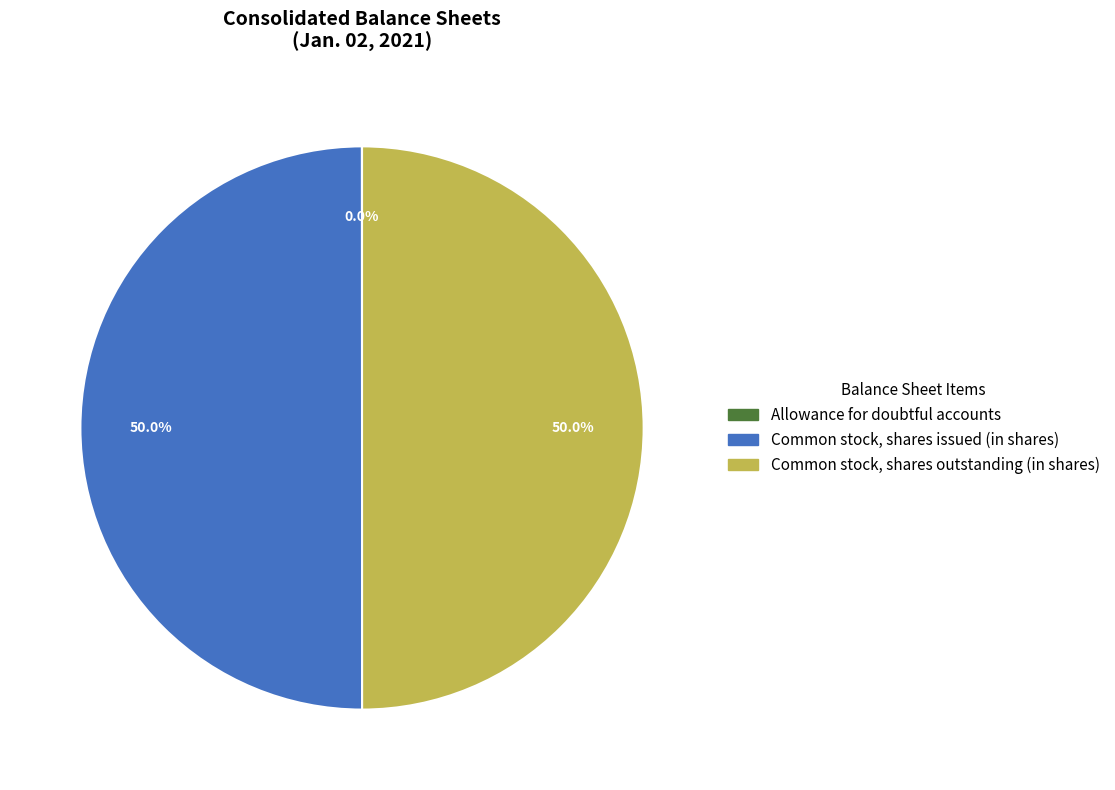

How much of the chart is everything except Common stock, shares outstanding (in shares)?

50.0%